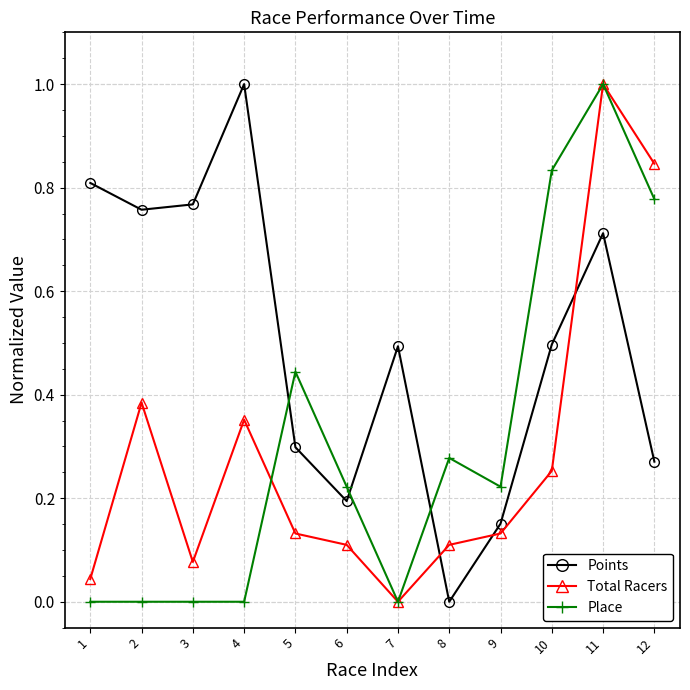

Which series has the largest total across all categories?

Points